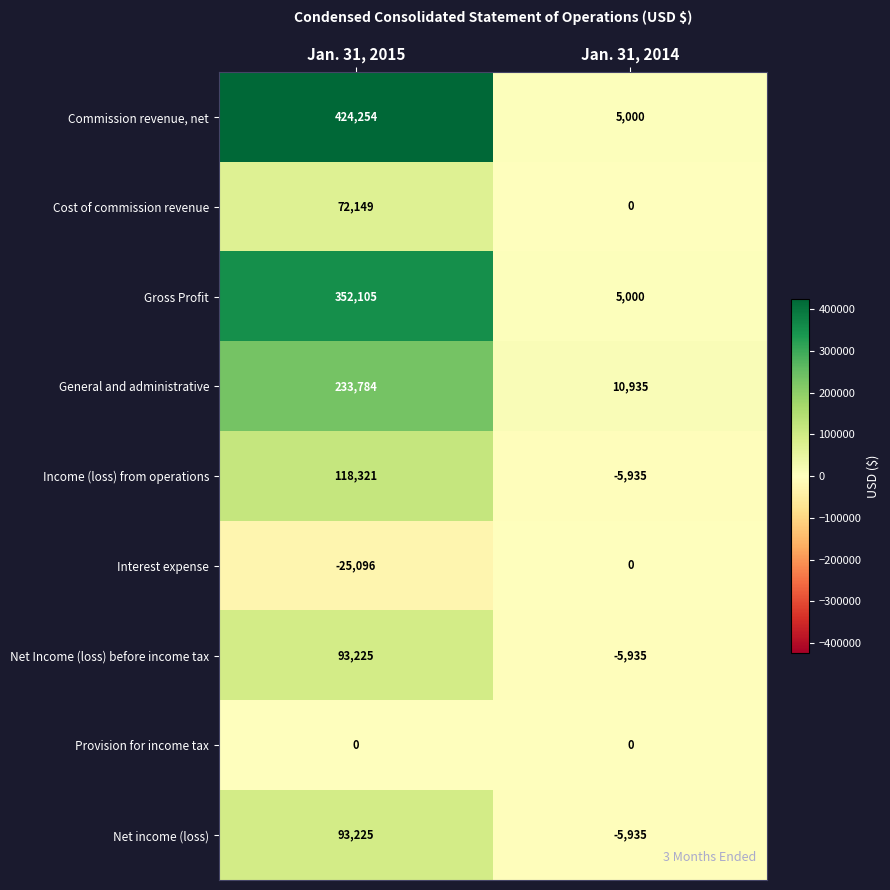

At which category is the sum across all series the highest?

Jan. 31, 2015